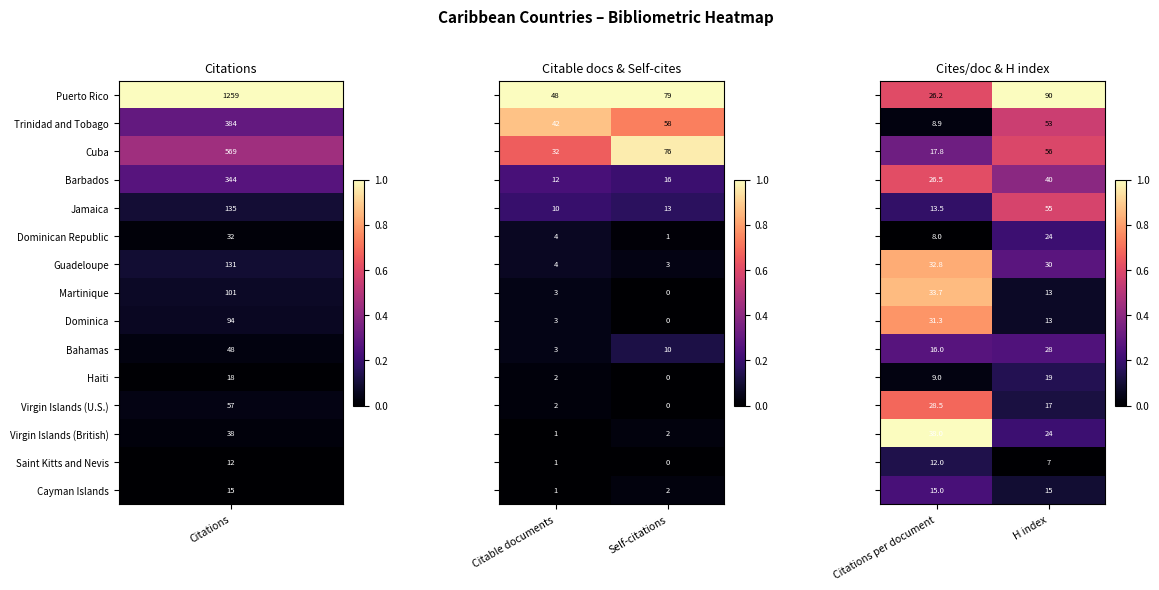

At which category is the sum across all series the highest?

Citations per document